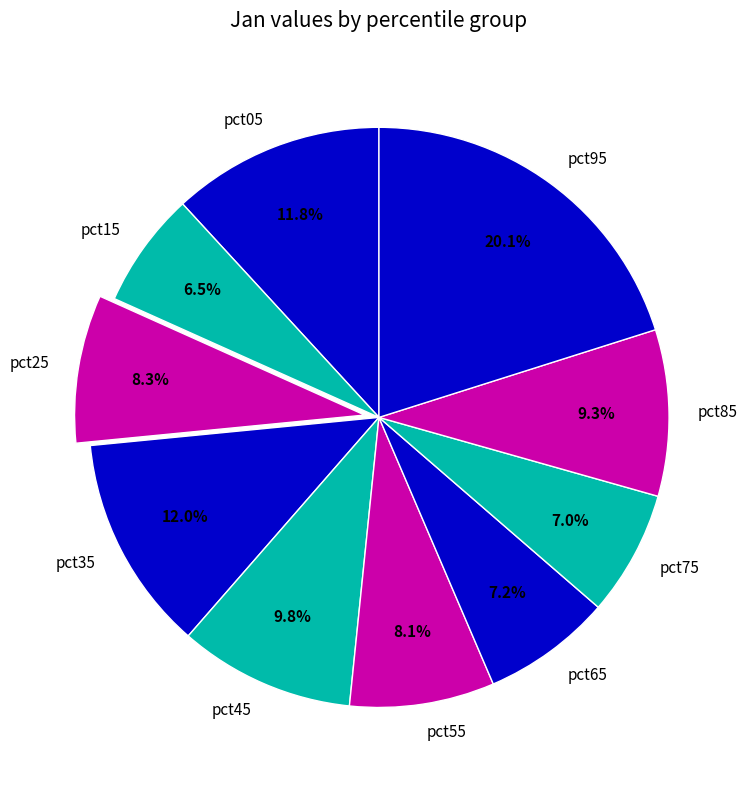

True or false: pct15 accounts for 1% of the total.

False